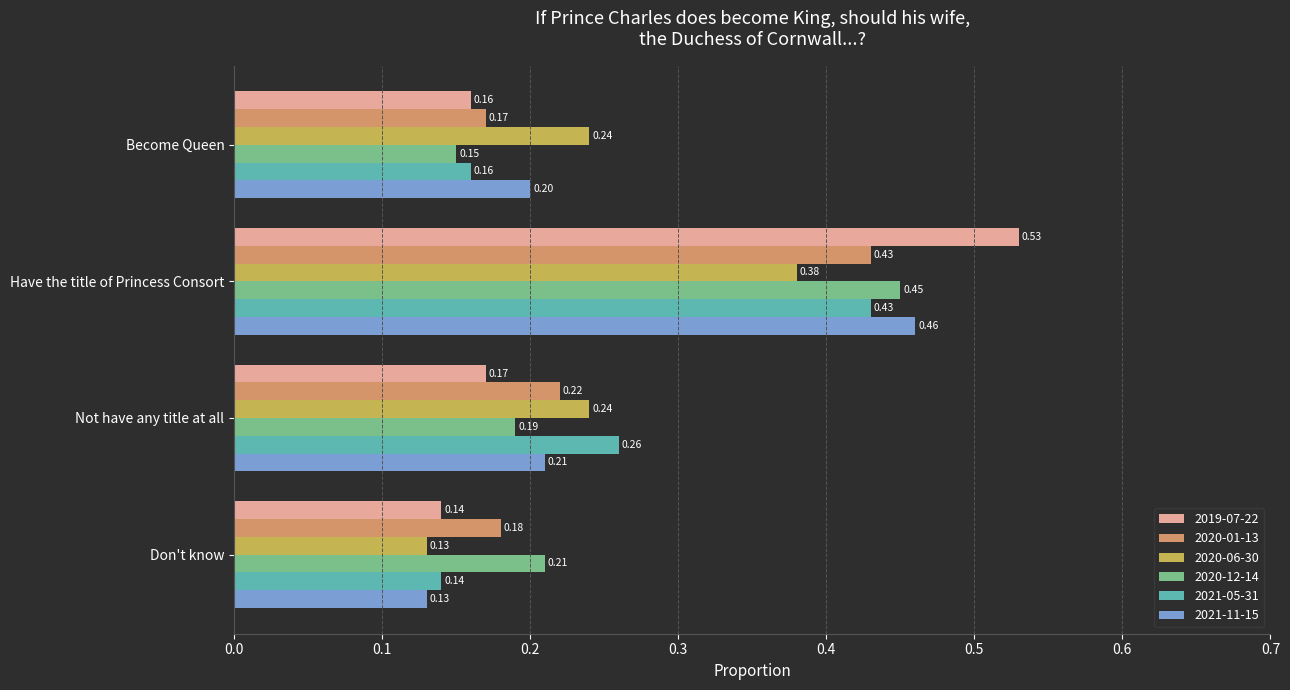

Is the value of 2019-07-22 at Become Queen greater than the value of 2021-11-15 at Don't know?

Yes